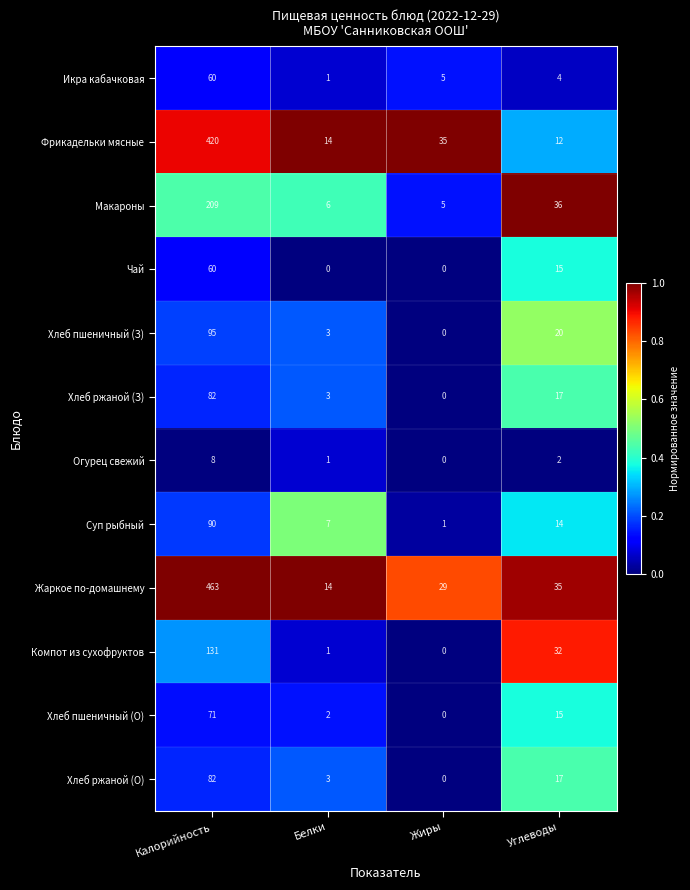

Which series has the largest total across all categories?

Жаркое по-домашнему